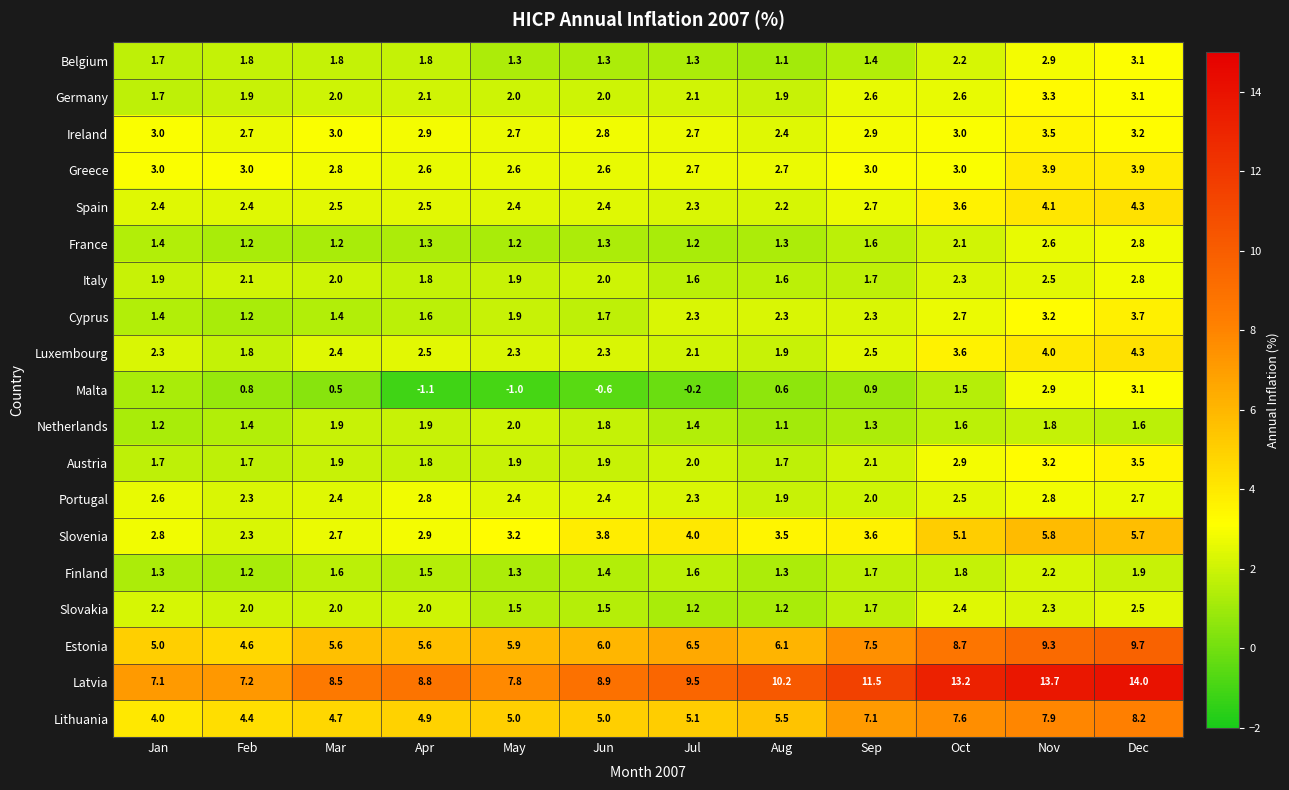

Read the Cyprus value at Dec.

3.7